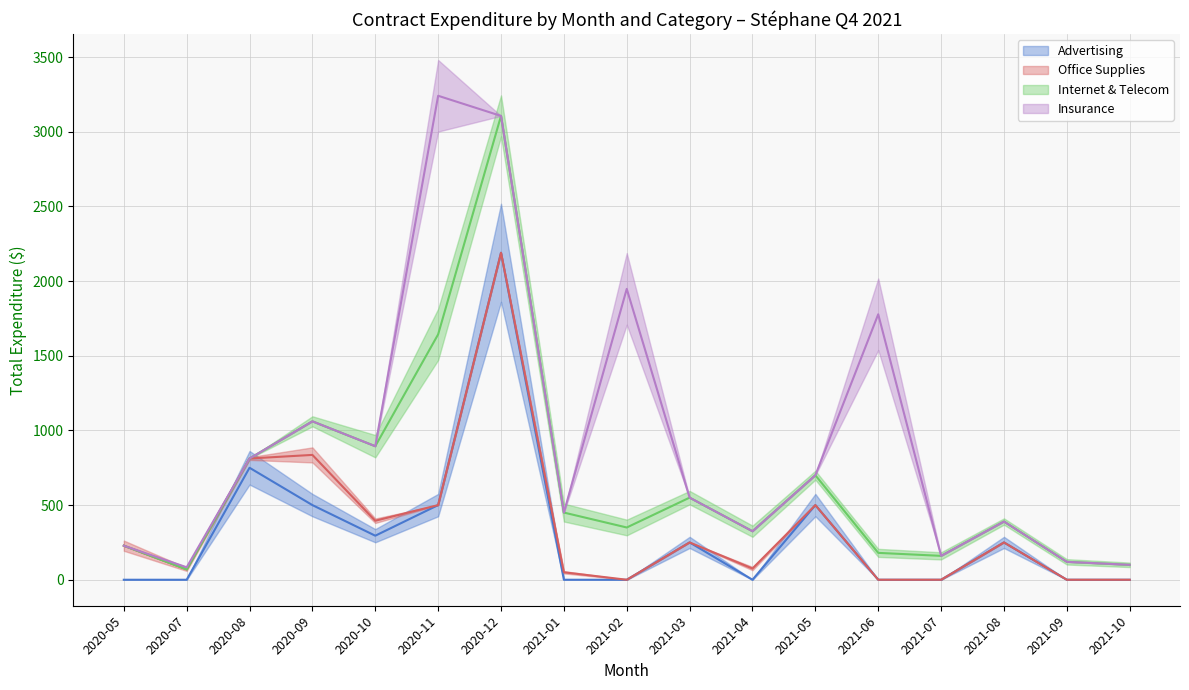

True or false: Advertising has more than 2 points higher than both neighbors.

True